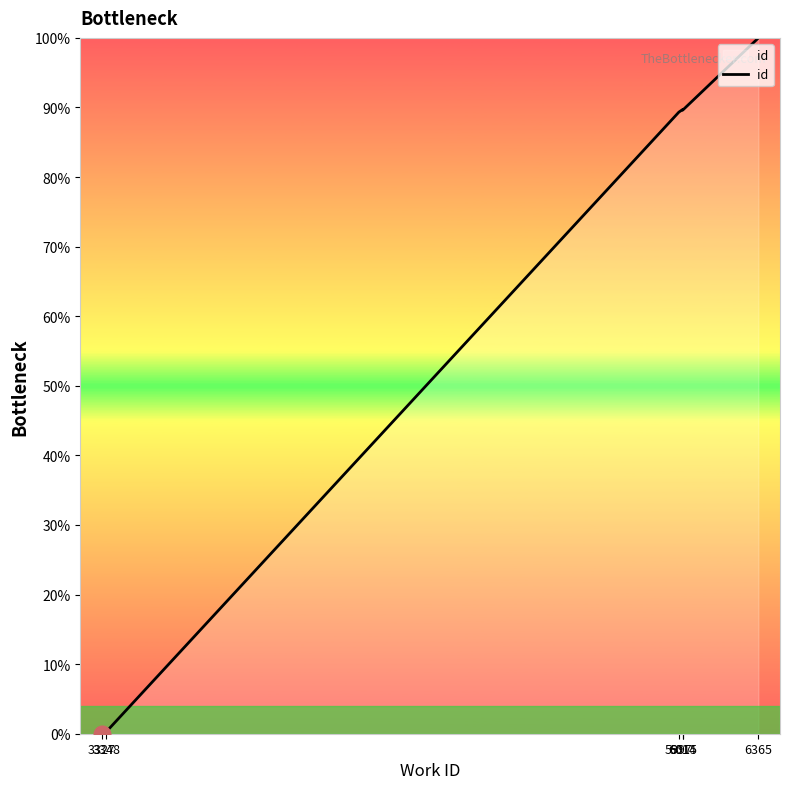

What is the greatest value displayed?

100.0